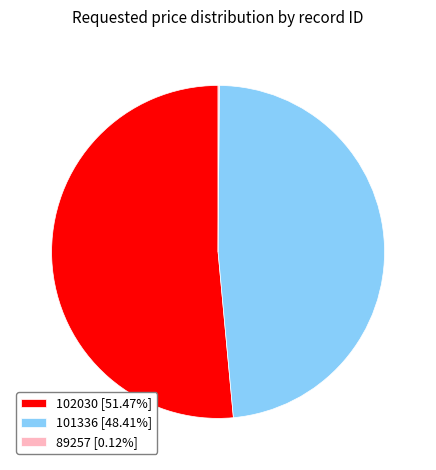

Do 101336 [48.41%] and 102030 [51.47%] together represent more than half of the pie?

Yes